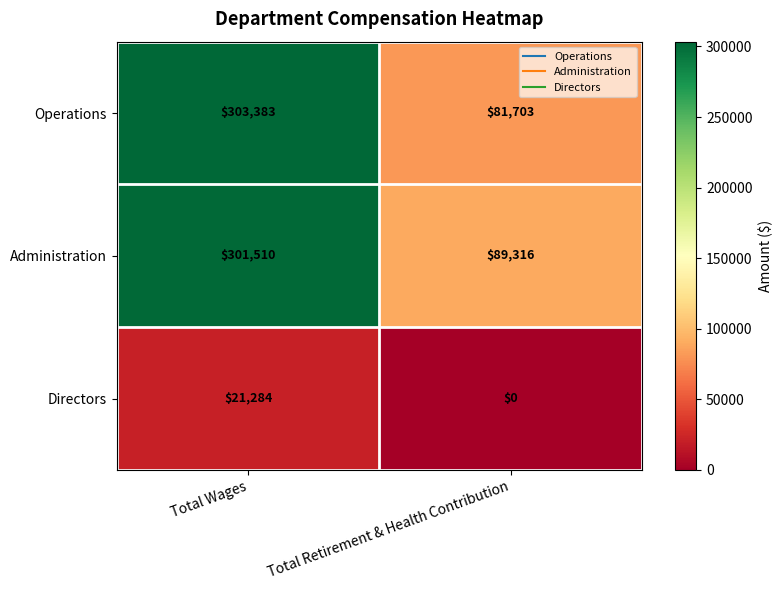

What is the difference between the Administration values at Total Wages and Total Retirement & Health Contribution?

212194